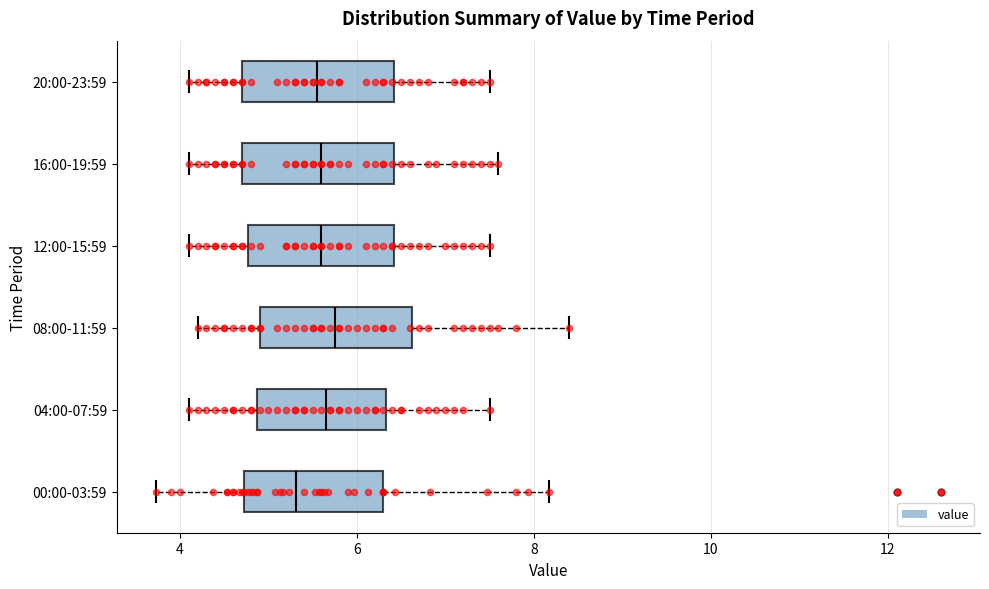

Which box's median line is the furthest to the left?

00:00-03:59